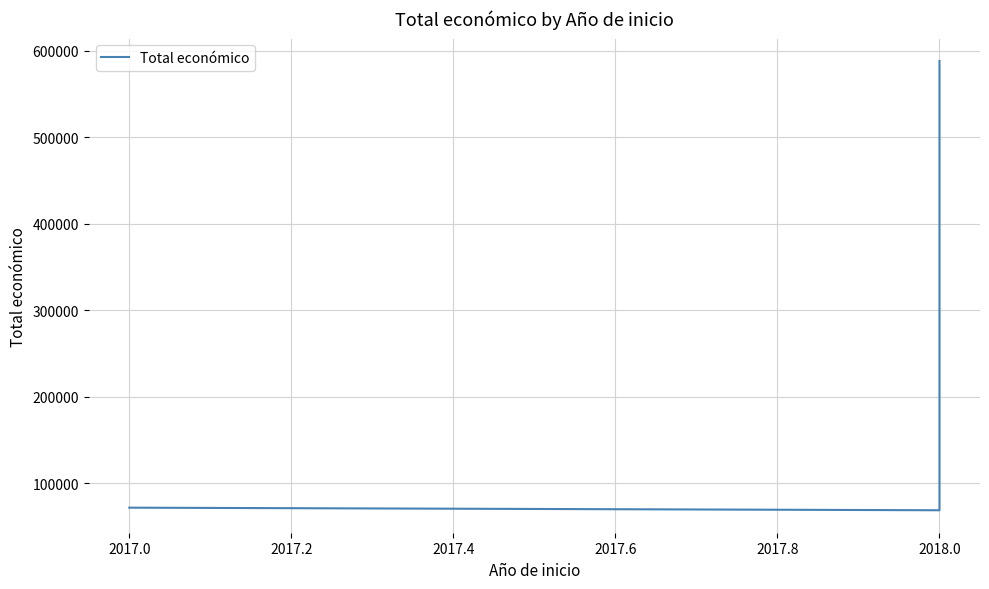

Reading right to left, list all the values displayed in this chart.

588146	68803	71800